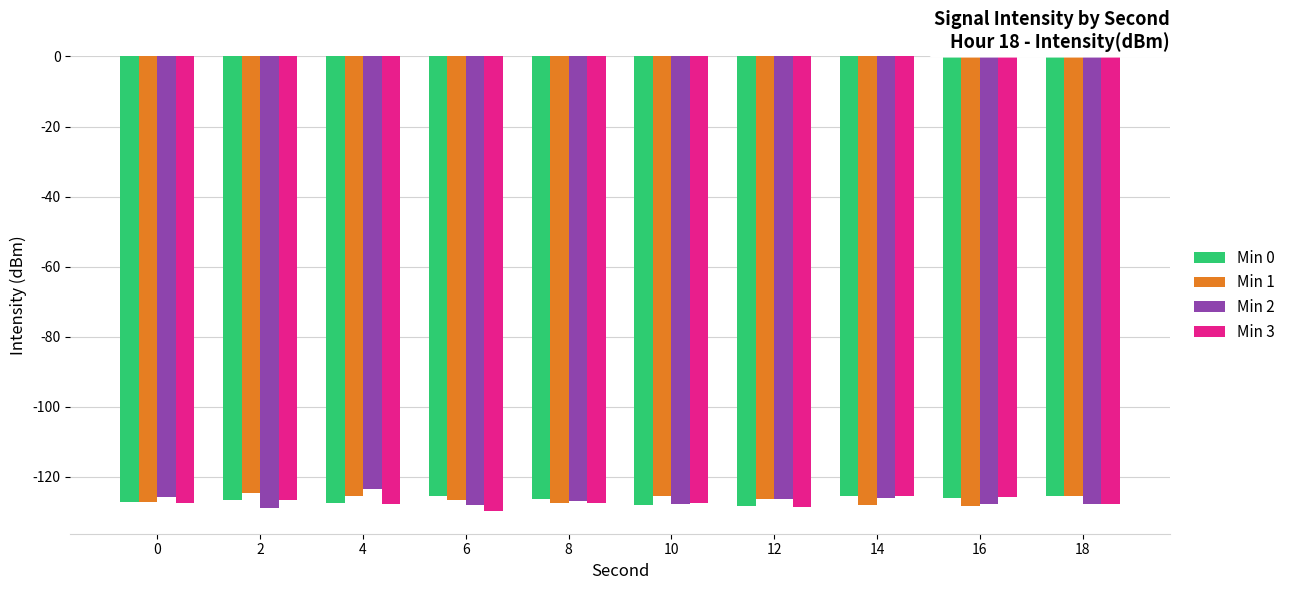

How many categories are shown in the chart?

10